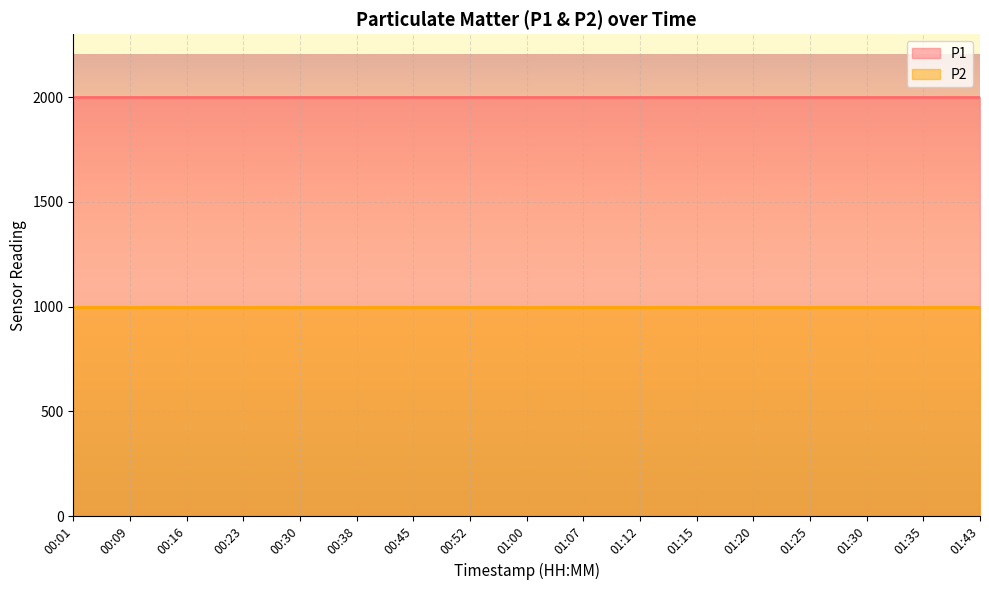

Reading left to right, list all the values displayed in this chart.

P1: 00:01=1999.9	00:09=1999.9	00:16=1999.9	00:23=1999.9	00:30=1999.9	00:38=1999.9	00:45=1999.9	00:52=1999.9	01:00=1999.9	01:07=1999.9	01:12=1999.9	01:15=1999.9	01:20=1999.9	01:25=1999.9	01:30=1999.9	01:35=1999.9	01:43=1999.9
P2: 00:01=999.9	00:09=999.9	00:16=999.9	00:23=999.9	00:30=999.9	00:38=999.9	00:45=999.9	00:52=999.9	01:00=999.9	01:07=999.9	01:12=999.9	01:15=999.9	01:20=999.9	01:25=999.9	01:30=999.9	01:35=999.9	01:43=999.9